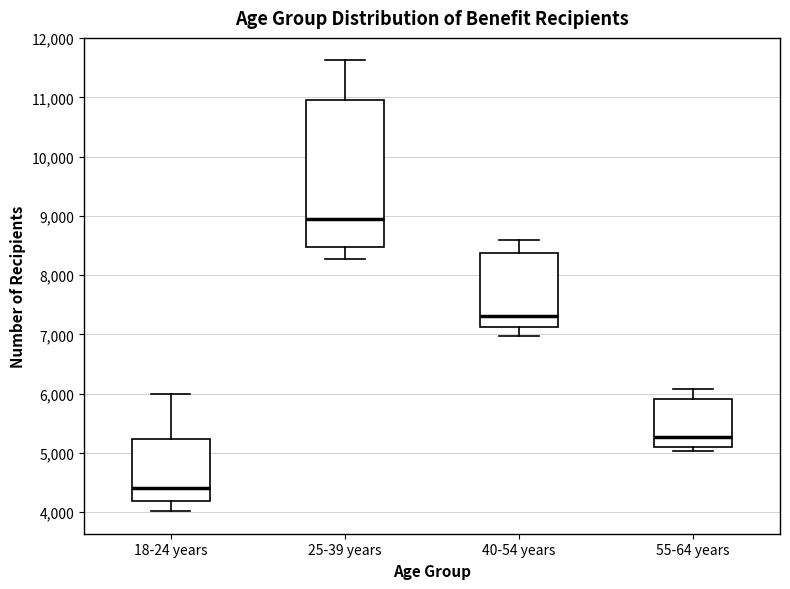

Where is the upper edge of the box for 25-39 years on the y-axis? The values are not printed on the chart, so give them approximately, as read against the axis.

11000